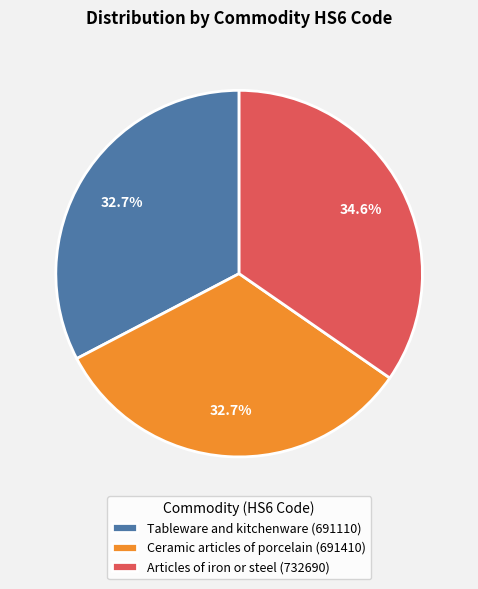

Does any single category account for the majority?

No